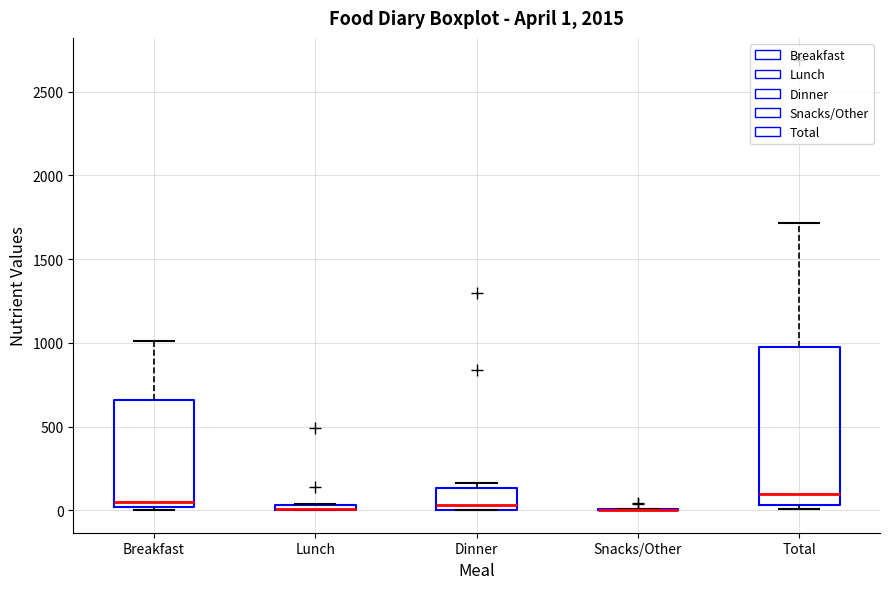

Which box is the tallest, from its lower edge to its upper edge?

Total